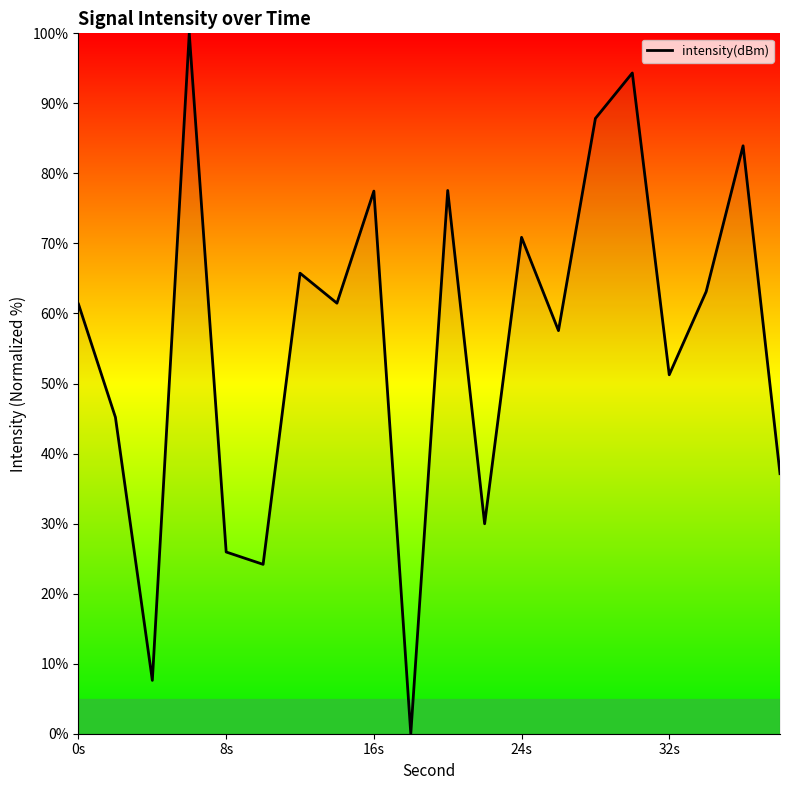

What is the greatest value displayed?

100.0